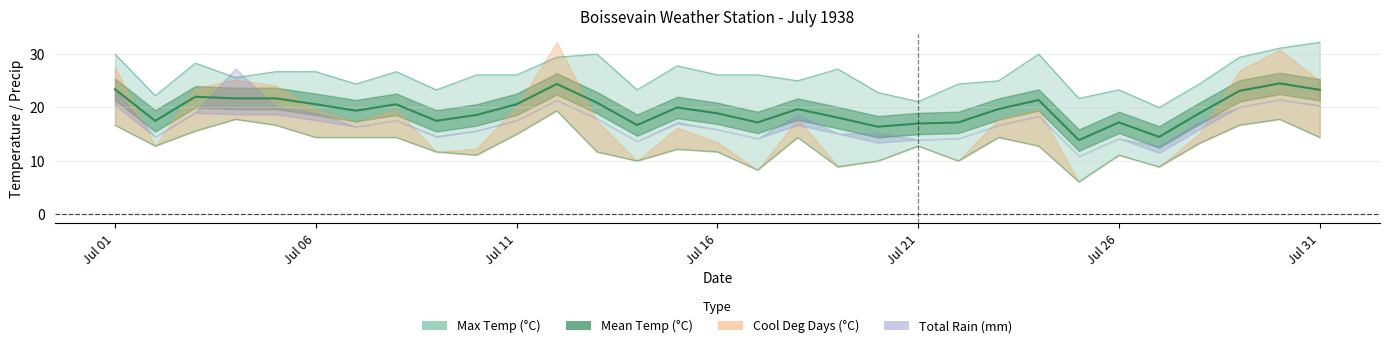

What is the difference between the Max Temp (°C) values at 23 and 11?

0.6